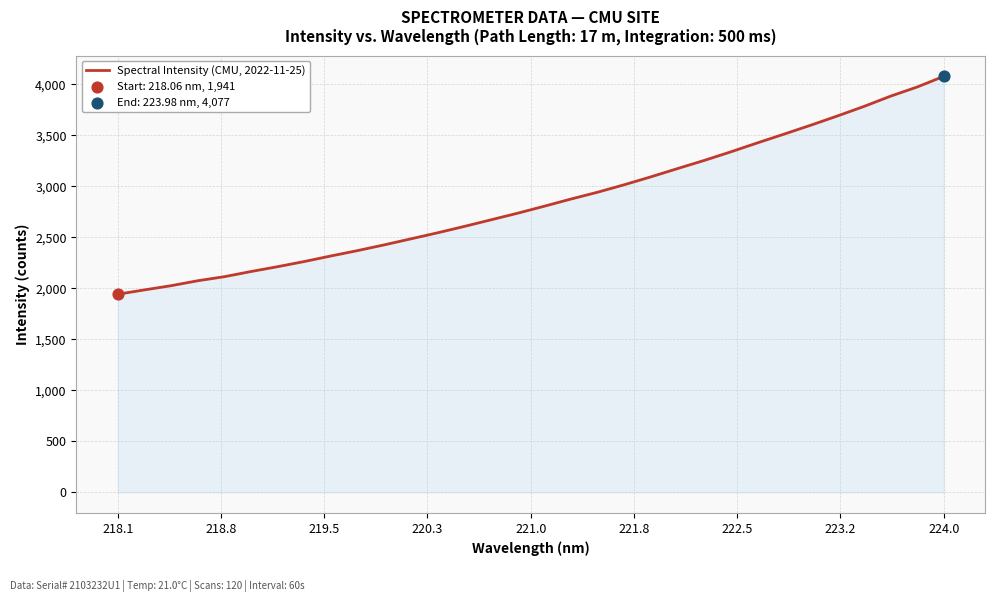

What is the maximum value shown in the chart?

4076.8